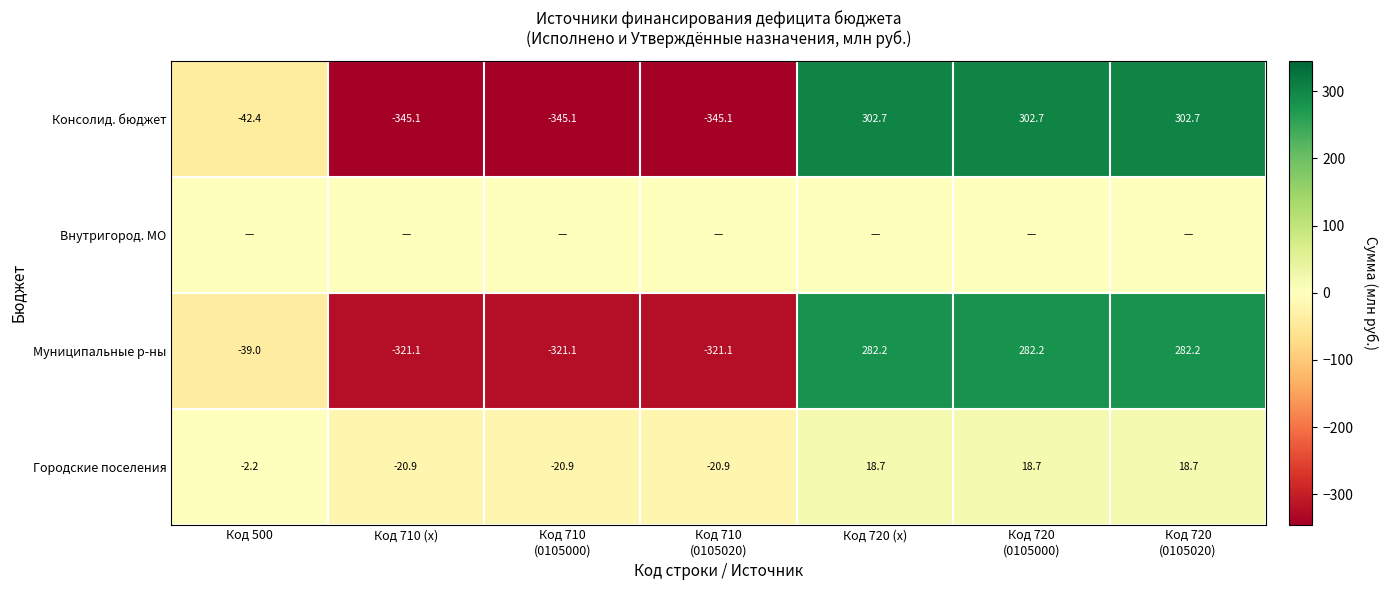

What is the average value of the Муниципальные р-ны series?

-22.2